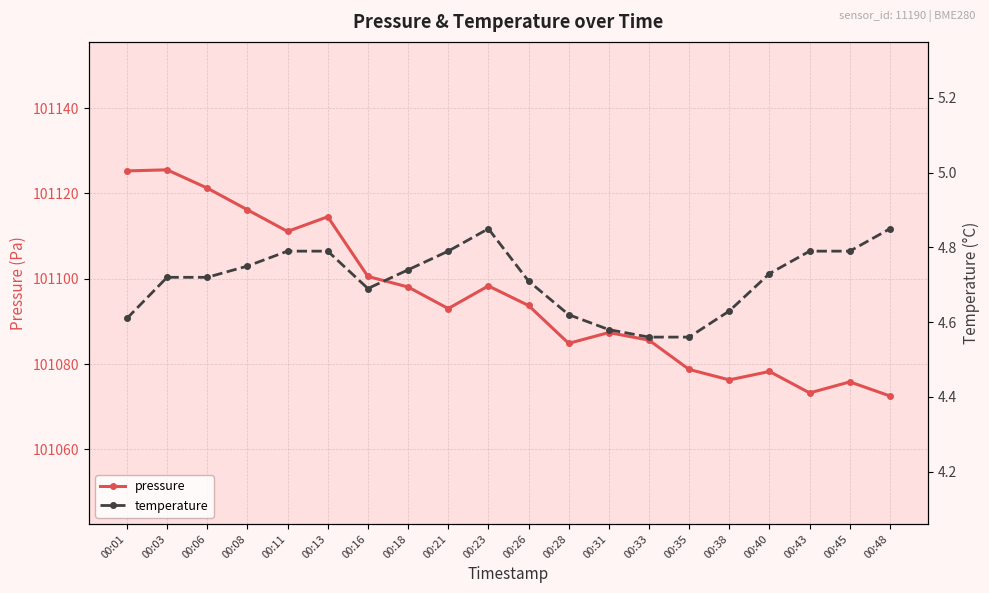

At how many categories does at least one series exceed 66526?

20